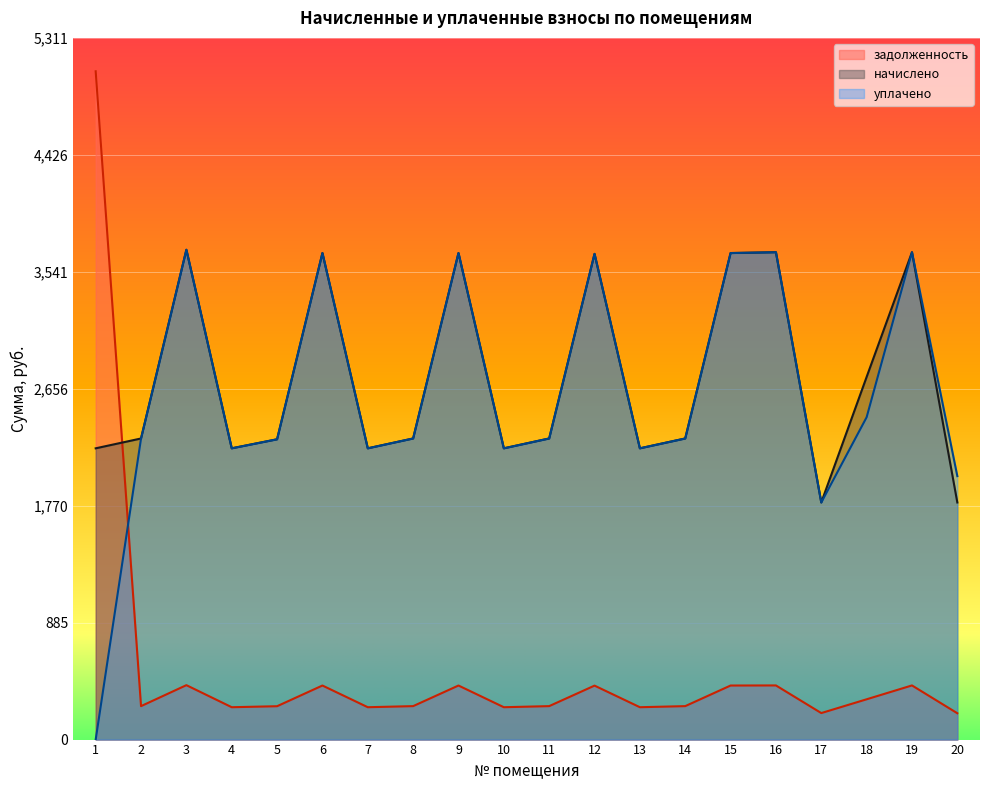

Between which two adjacent categories do уплачено and задолженность first intersect?

1 and 2